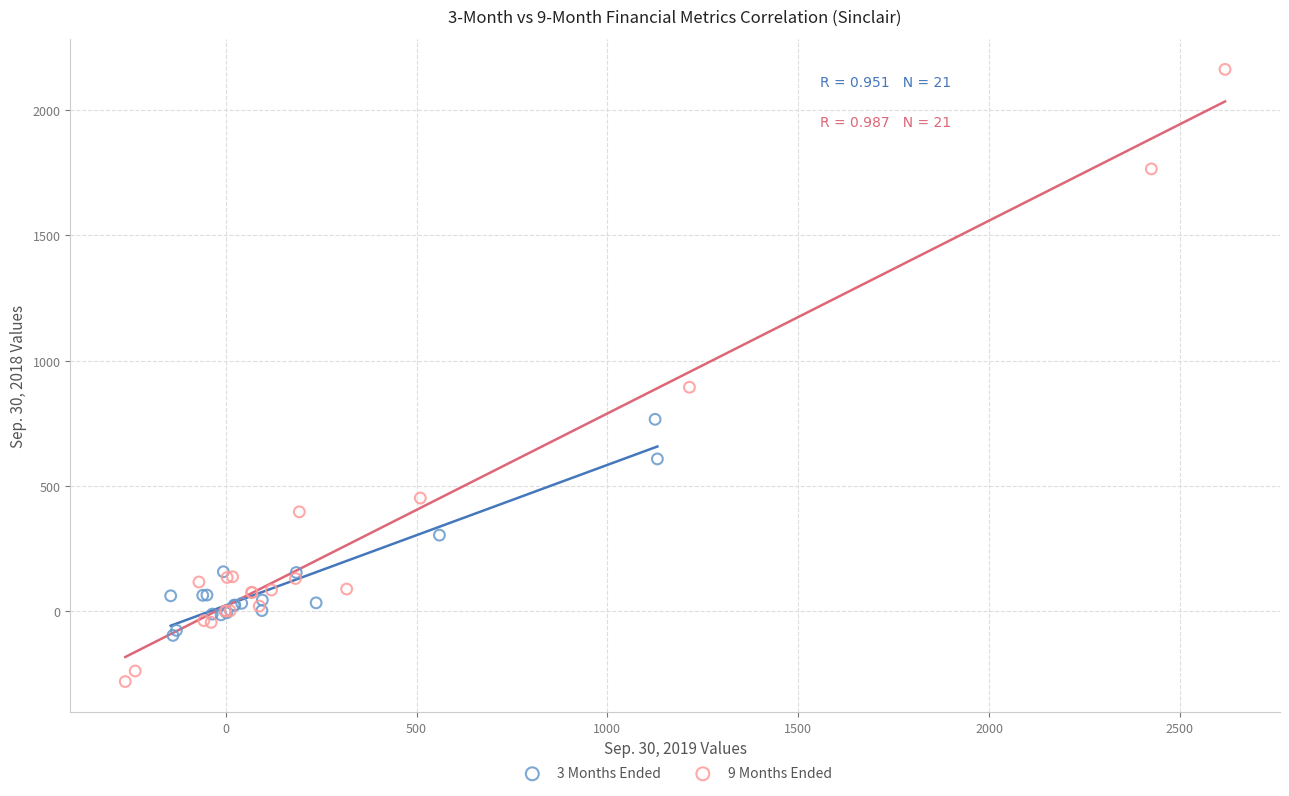

Which series contains the highest Y value?

9 Months Ended